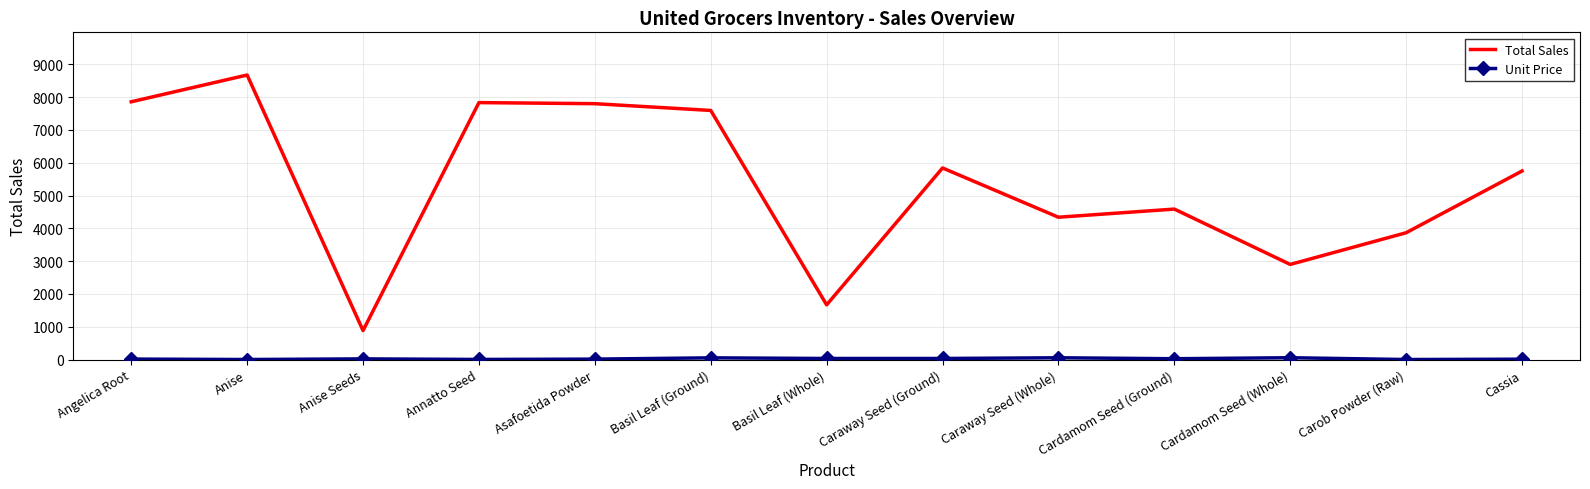

What is the difference between the Total Sales values at Anise Seeds and Basil Leaf (Ground)?

6710.0